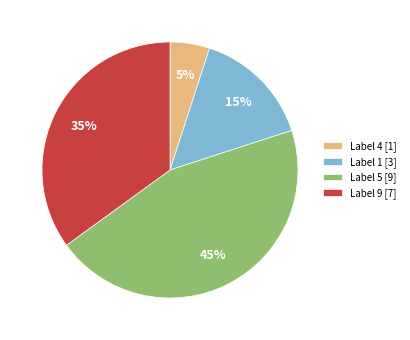

What is the ratio of the value at Label 1 [3] to the value at Label 4 [1]?

3.0